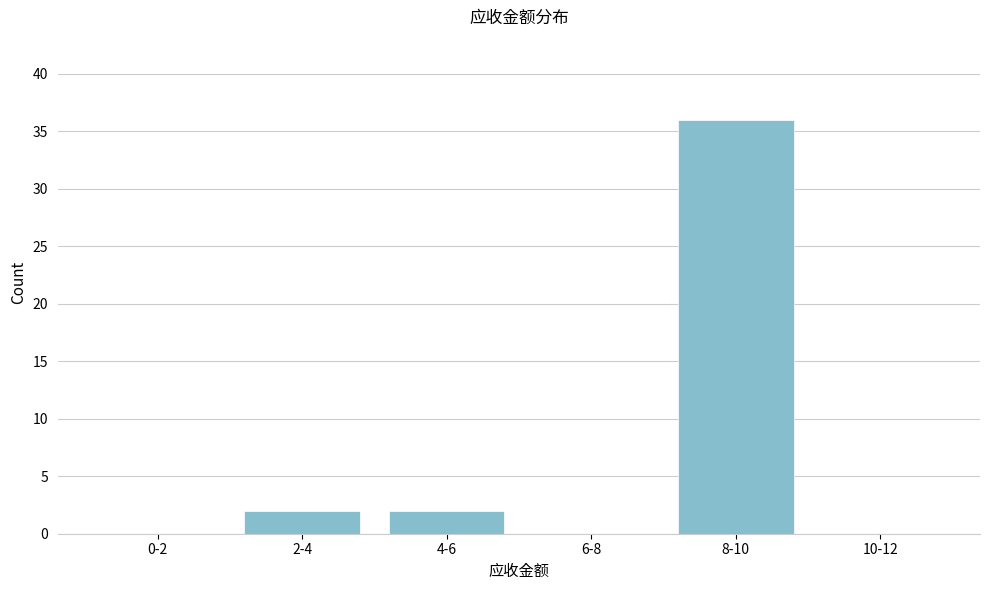

Reading left to right, extract all data points from this chart.

0-2=0	2-4=2	4-6=2	6-8=0	8-10=36	10-12=0